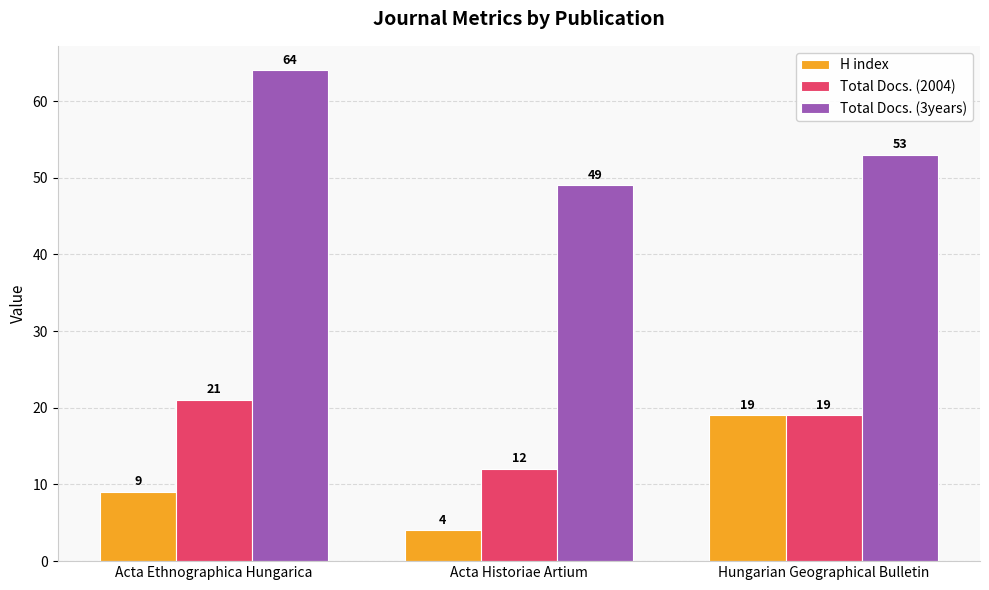

Reading left to right, extract all data points from this chart.

H index: Acta Ethnographica Hungarica=9	Acta Historiae Artium=4	Hungarian Geographical Bulletin=19
Total Docs. (2004): Acta Ethnographica Hungarica=21	Acta Historiae Artium=12	Hungarian Geographical Bulletin=19
Total Docs. (3years): Acta Ethnographica Hungarica=64	Acta Historiae Artium=49	Hungarian Geographical Bulletin=53